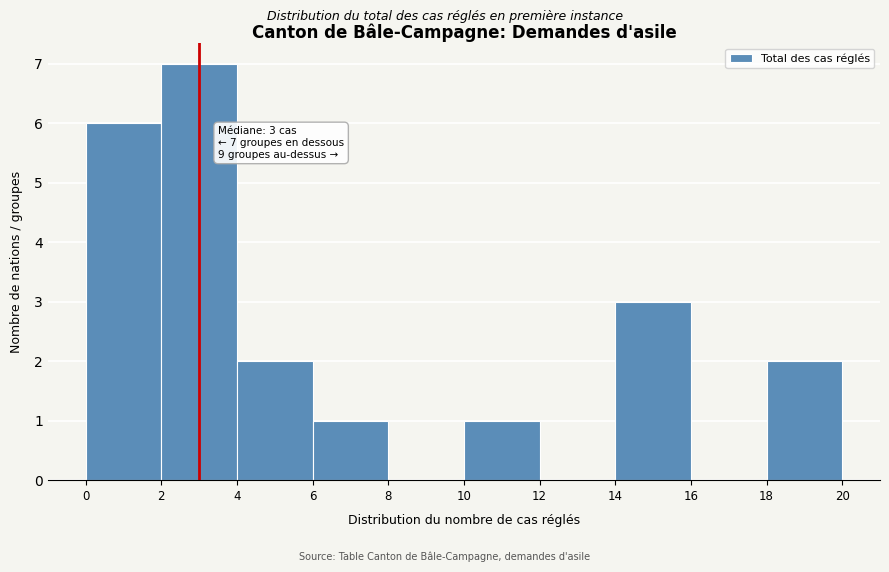

Over which range of the x-axis is the bar tallest?

2 to 4